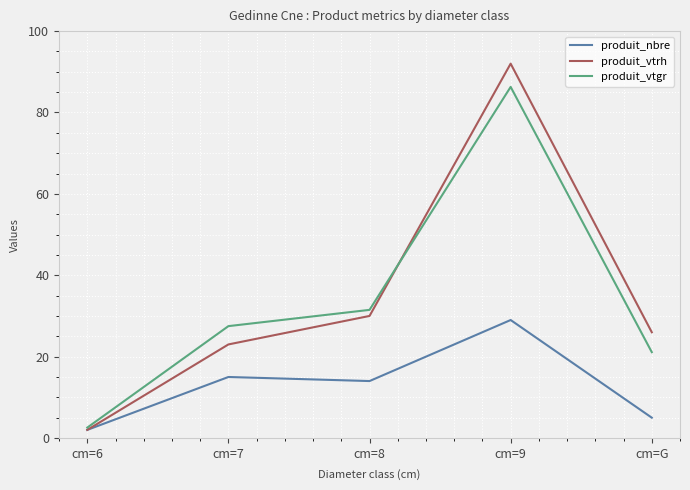

List the labels in order of produit_vtgr value, largest first.

cm=9, cm=8, cm=7, cm=G, cm=6